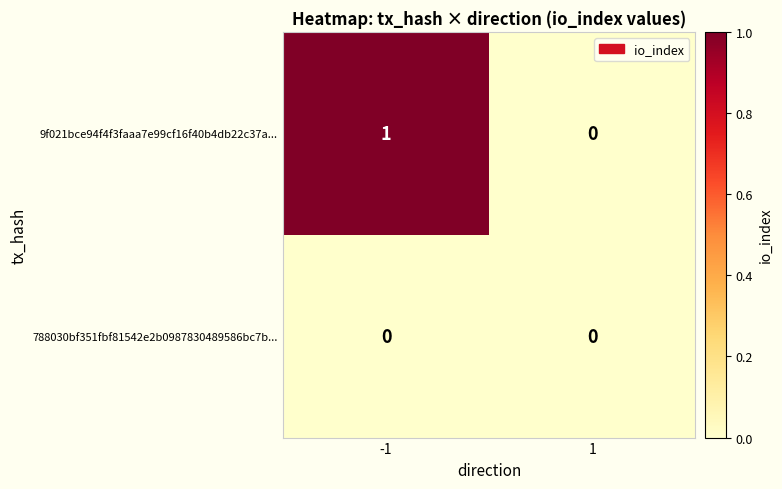

List the labels in order of 9f021bce94f4f3faaa7e99cf16f40b4db22c37a... value, largest first.

-1, 1